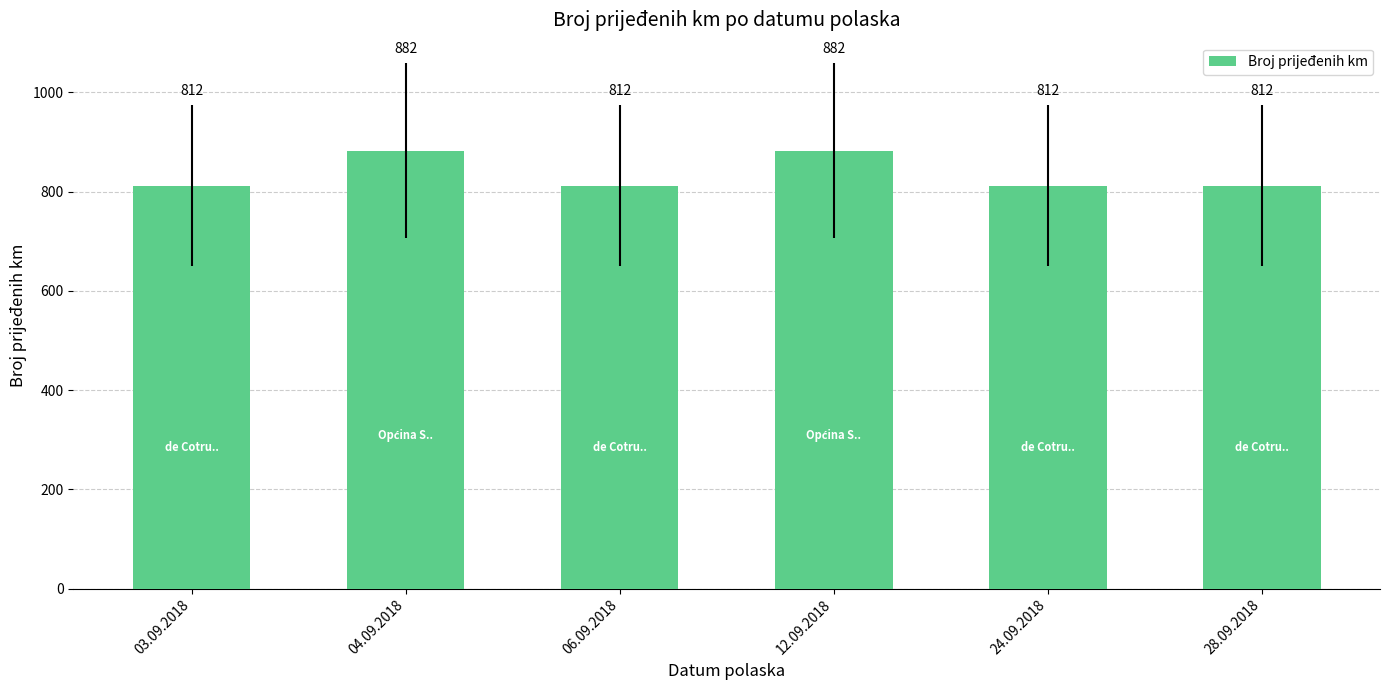

What is the maximum value shown in the chart?

882